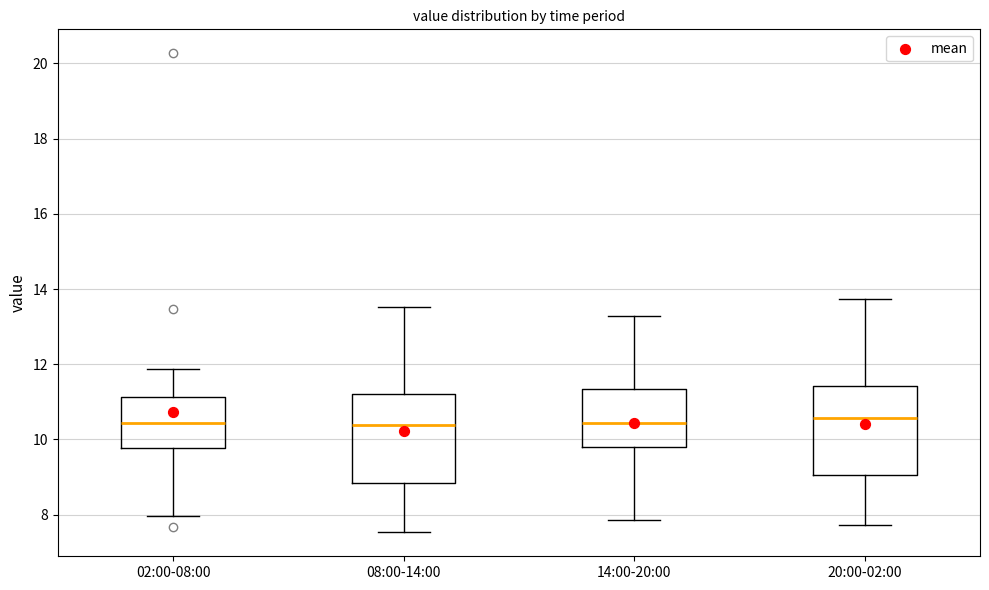

Reading left to right, read every box against the y-axis: the position of its median line, the range the box covers, and the ends of its whiskers. The values are not printed on the chart, so give them approximately, as read against the axis.

02:00-08:00: median 10.4, box 9.8 to 11.2, whiskers 8.0 to 11.8
08:00-14:00: median 10.4, box 8.8 to 11.2, whiskers 7.6 to 13.6
14:00-20:00: median 10.4, box 9.8 to 11.4, whiskers 7.8 to 13.2
20:00-02:00: median 10.6, box 9.0 to 11.4, whiskers 7.8 to 13.8